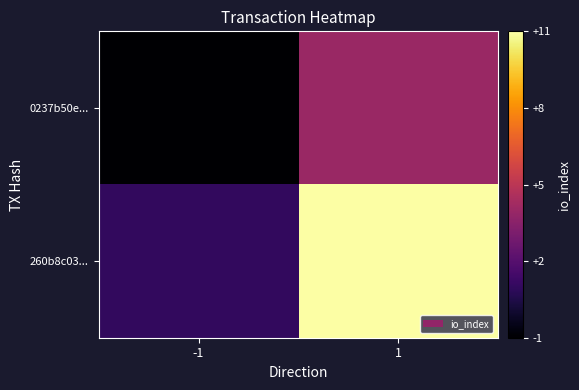

What is the spread (max minus min) of values at 1?

7